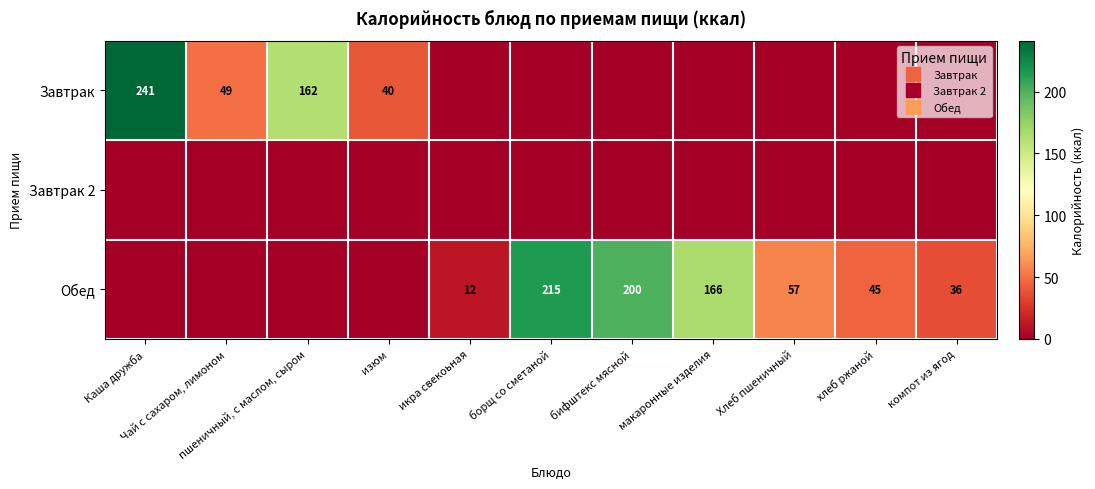

What is the maximum value shown in the chart?

241